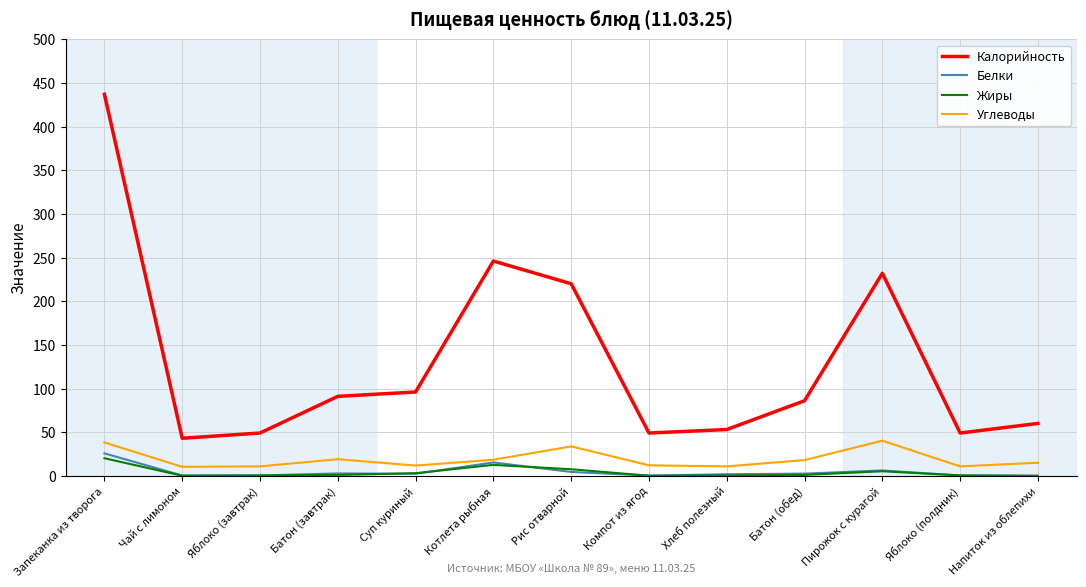

What is the total value across all series at Запеканка из творога?

521.0